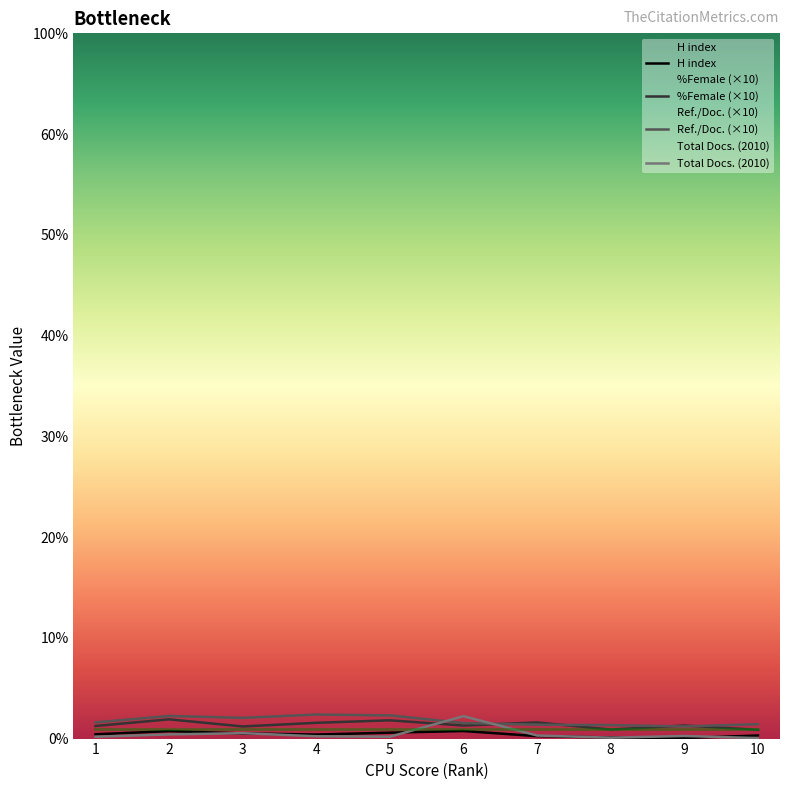

Reading right to left, extract all data points from this chart.

H index: 10=61.0	9=11.0	8=21.0	7=49.0	6=150.0	5=117.0	4=80.0	3=102.0	2=148.0	1=85.0
Total Docs. (2010): 10=10.0	9=51.0	8=18.0	7=61.0	6=445.0	5=37.0	4=46.0	3=108.0	2=83.0	1=36.0
Ref. / Doc.: 10=286.0	9=241.4	8=267.8	7=275.2	6=308.7	5=460.5	4=477.2	3=410.8	2=449.0	1=321.7
%Female: 10=173.9	9=259.6	8=179.5	7=320.6	6=258.4	5=362.7	4=312.9	3=240.5	2=382.1	1=250.0